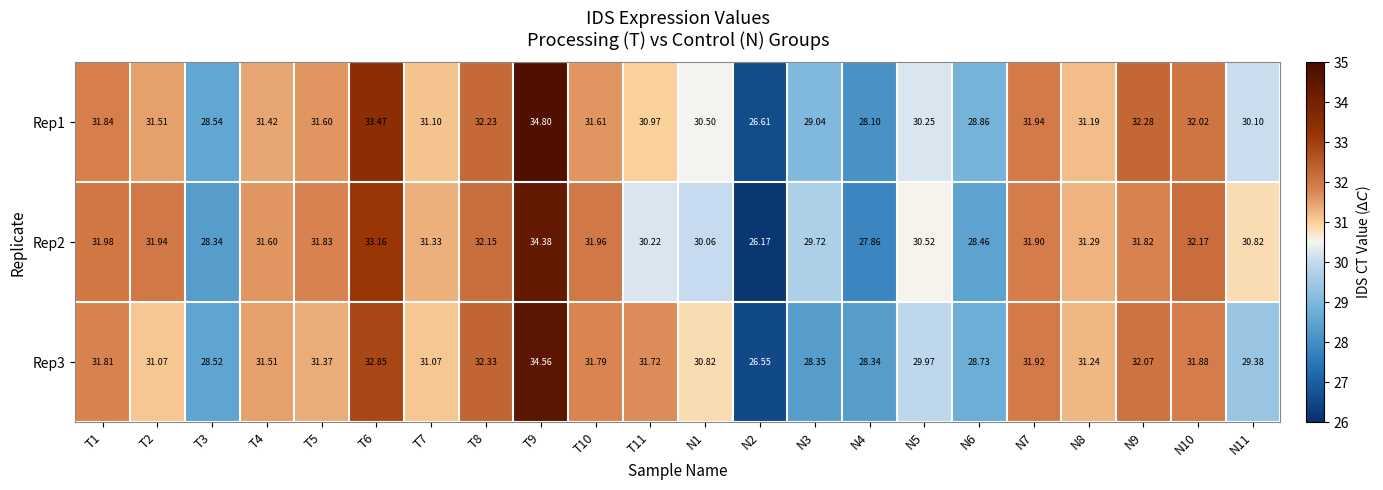

Is the value of Rep3 at T6 greater than the value of Rep1 at T8?

Yes